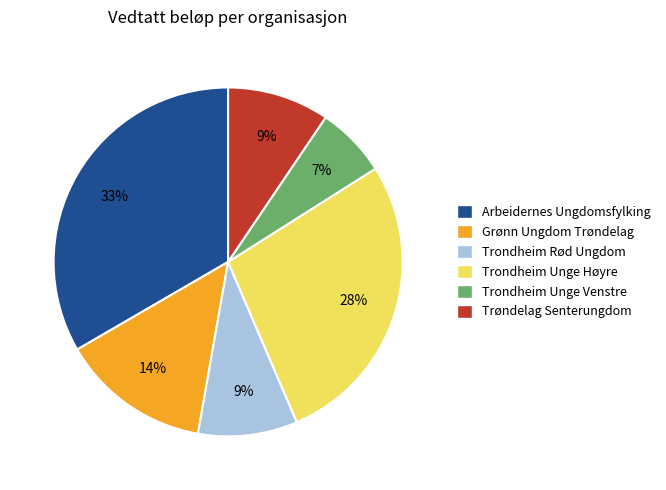

To the nearest percent, what portion does Trondheim Unge Høyre represent?

28%